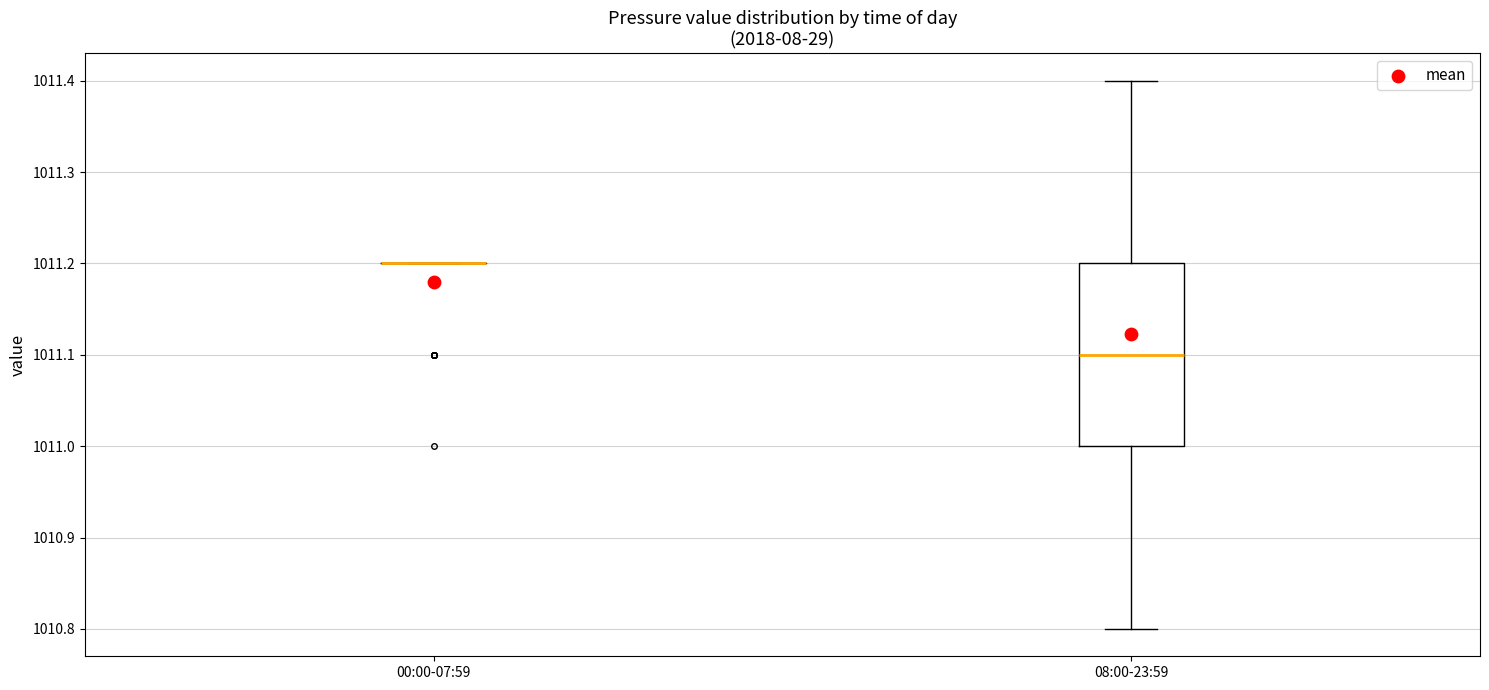

Reading left to right, read every box against the y-axis: the position of its median line, the range the box covers, and the ends of its whiskers. The values are not printed on the chart, so give them approximately, as read against the axis.

00:00-07:59: box collapsed to a line at 1011.2, whiskers 1011.2 to 1011.2
08:00-23:59: median 1011.1, box 1011.0 to 1011.2, whiskers 1010.8 to 1011.4